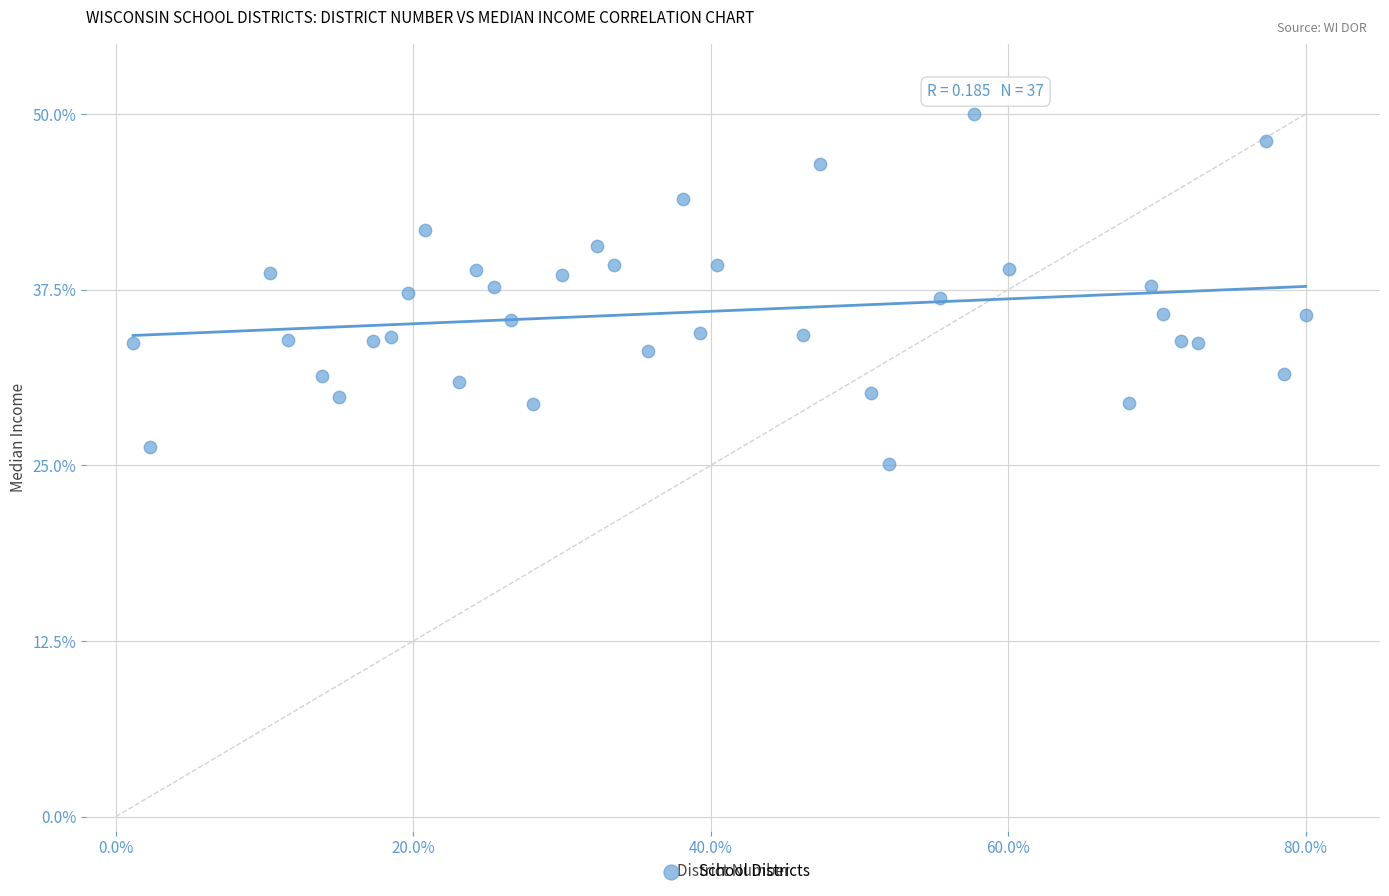

What is the range of Y values (max minus min)?

24.9